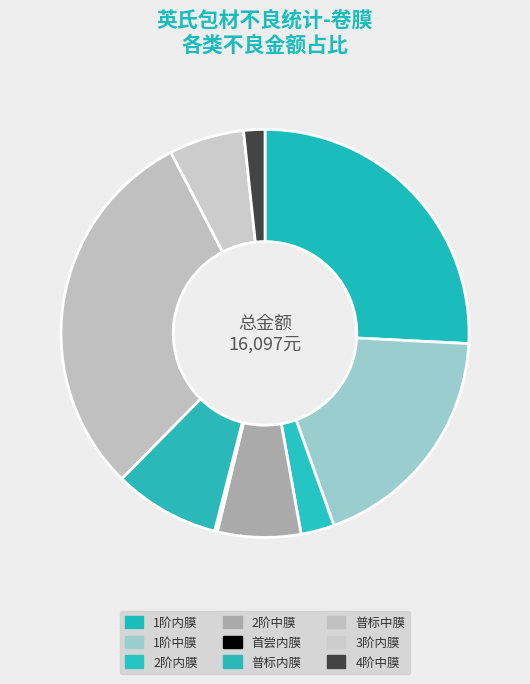

Does any single category account for the majority?

No